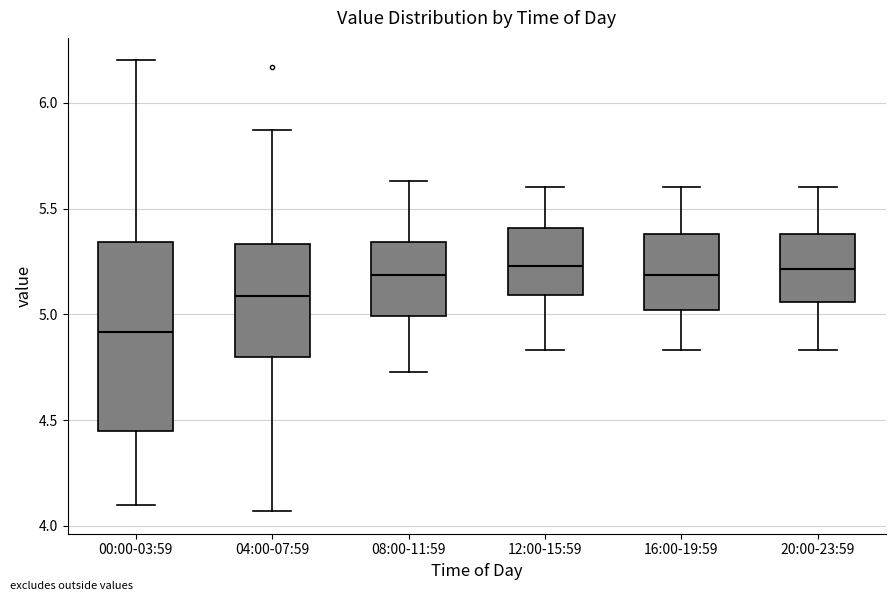

Which box is the tallest, from its lower edge to its upper edge?

00:00-03:59